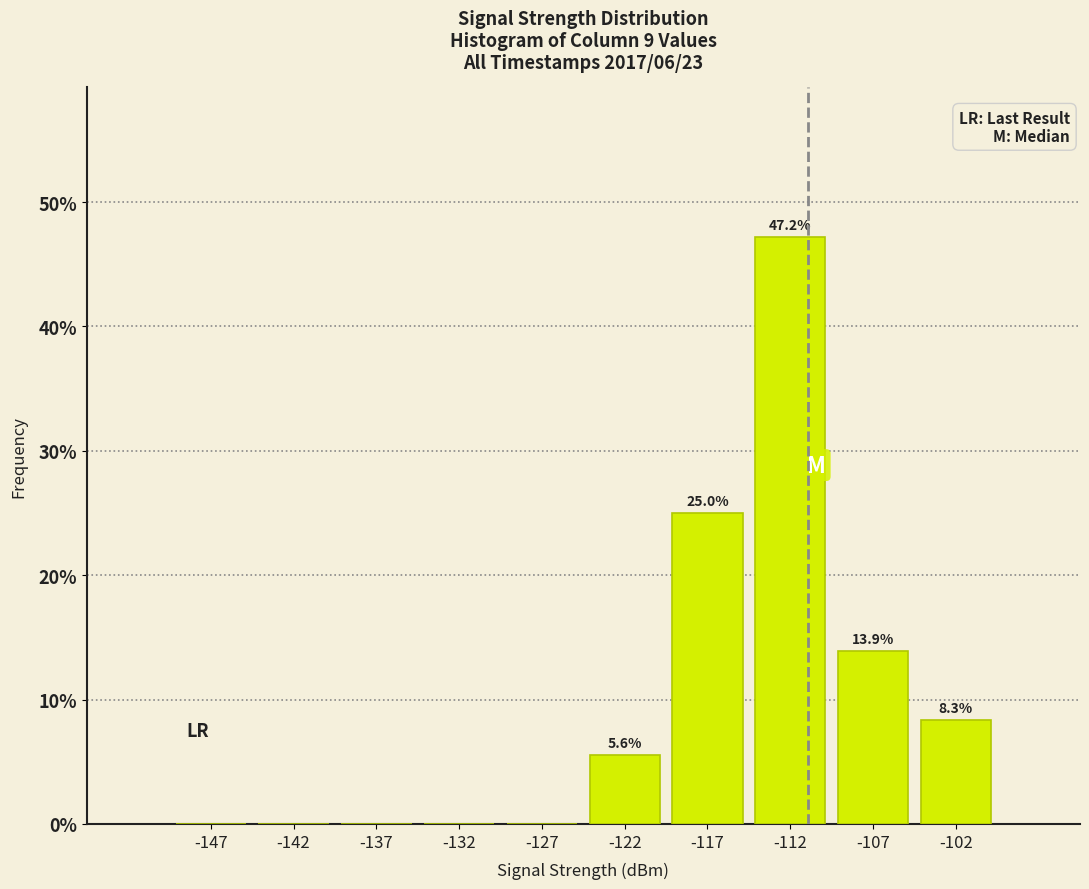

Which range on the x-axis has the tallest bar?

-115 to -110